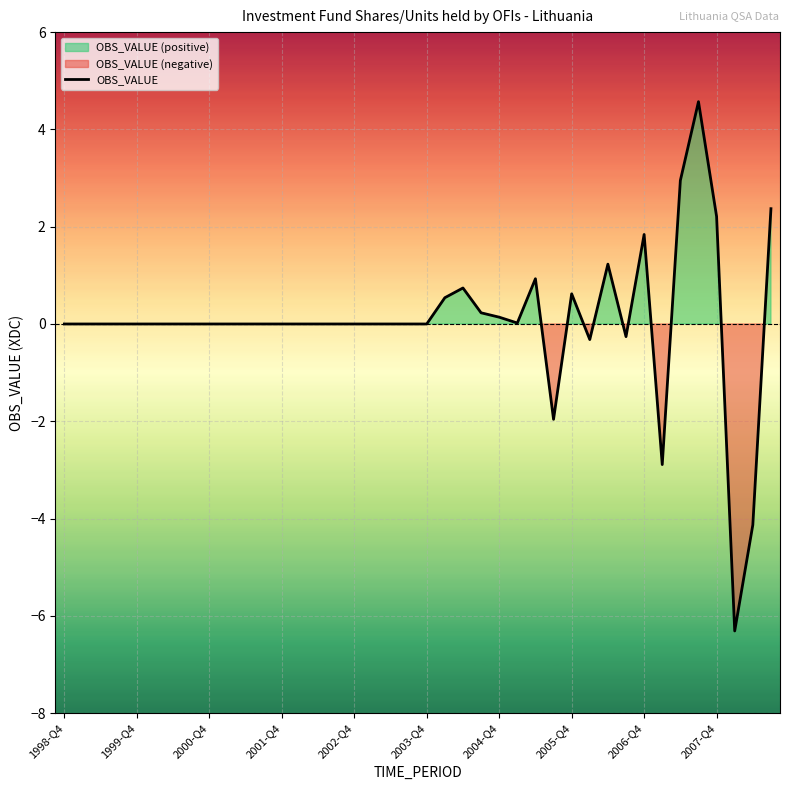

How many lines are shown in the chart?

1